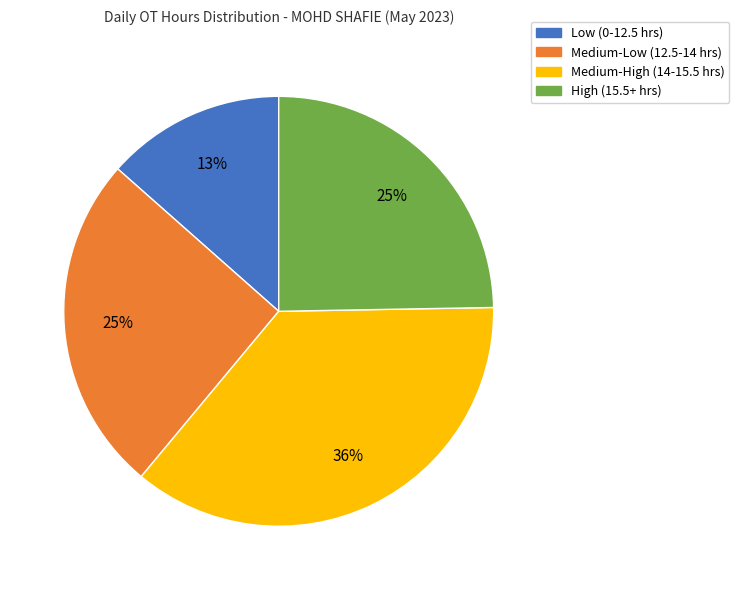

Is there a majority slice in this chart?

No